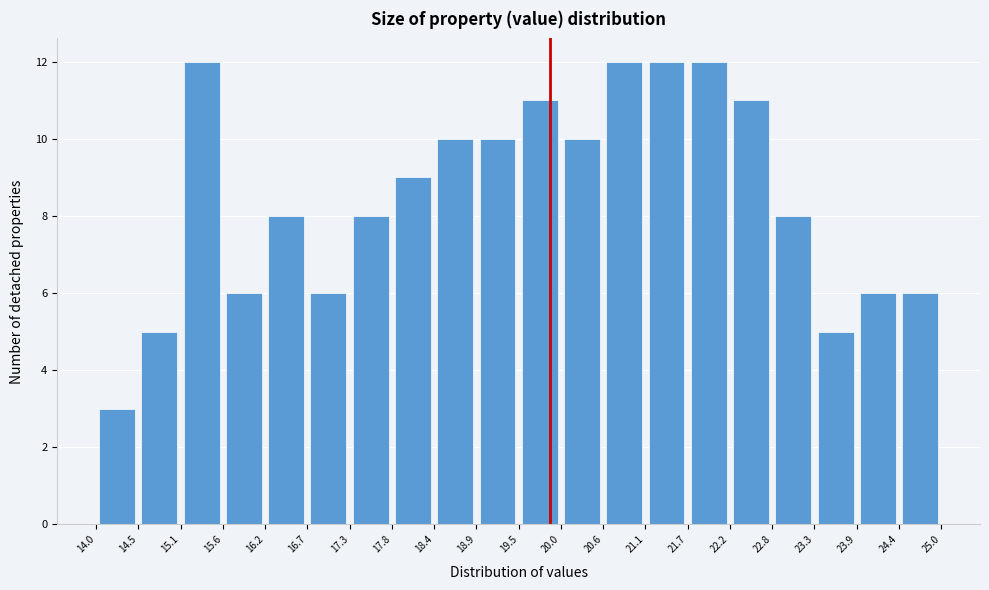

What is the height of the bar covering 21.1 to 21.7 on the x-axis? The values are not printed on the chart, so give them approximately, as read against the axis.

12